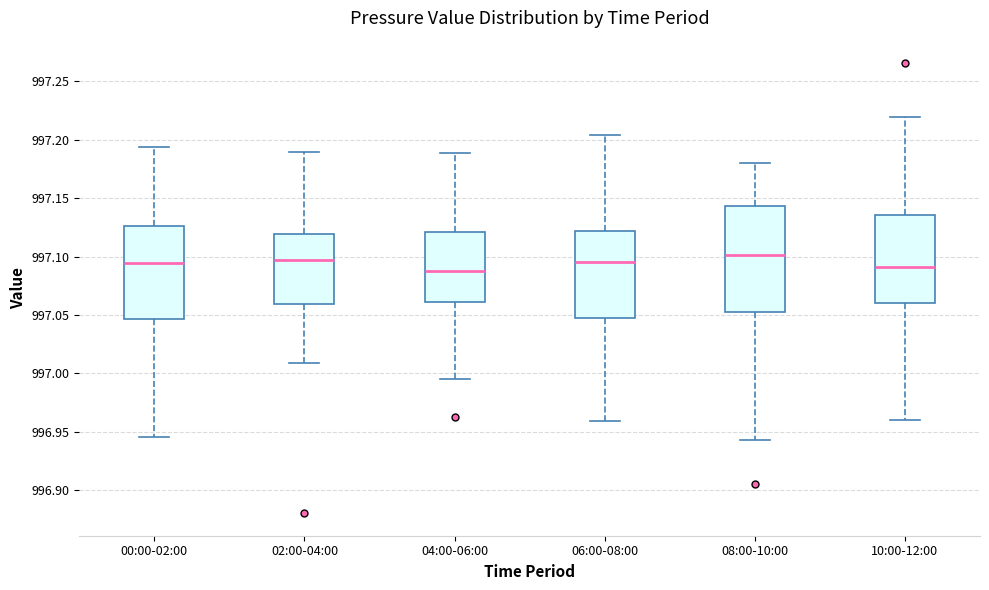

Reading left to right, transcribe this box plot: for each box, give where its median line is, the range the box spans, and where its two whiskers end, as read against the y-axis. The values are not printed on the chart, so give them approximately, as read against the axis.

00:00-02:00: median 997.095, box 997.045 to 997.125, whiskers 996.945 to 997.195
02:00-04:00: median 997.095, box 997.060 to 997.120, whiskers 997.010 to 997.190
04:00-06:00: median 997.090, box 997.060 to 997.120, whiskers 996.995 to 997.190
06:00-08:00: median 997.095, box 997.050 to 997.120, whiskers 996.960 to 997.205
08:00-10:00: median 997.100, box 997.050 to 997.145, whiskers 996.945 to 997.180
10:00-12:00: median 997.090, box 997.060 to 997.135, whiskers 996.960 to 997.220